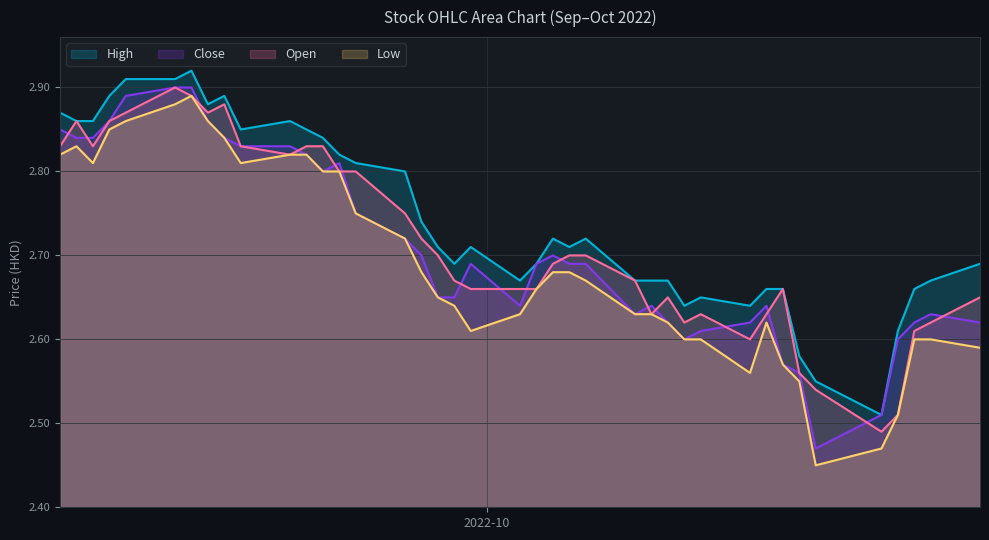

True or false: Low and Open intersect in this chart.

False